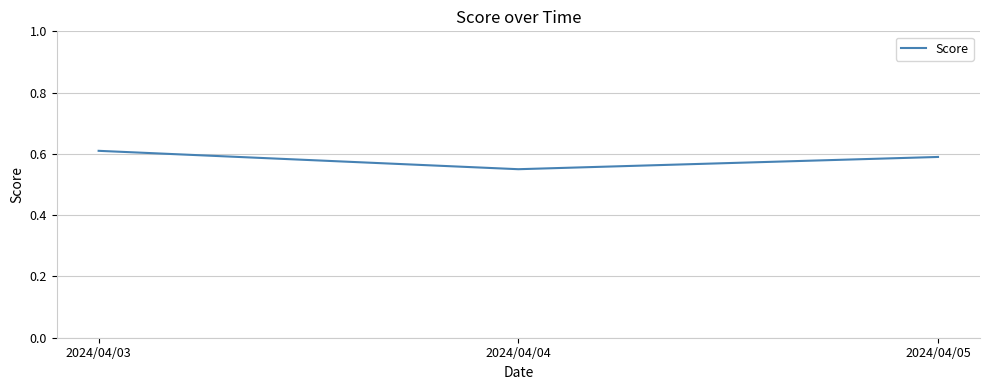

List the labels in order of value, smallest first.

2024/04/04, 2024/04/05, 2024/04/03